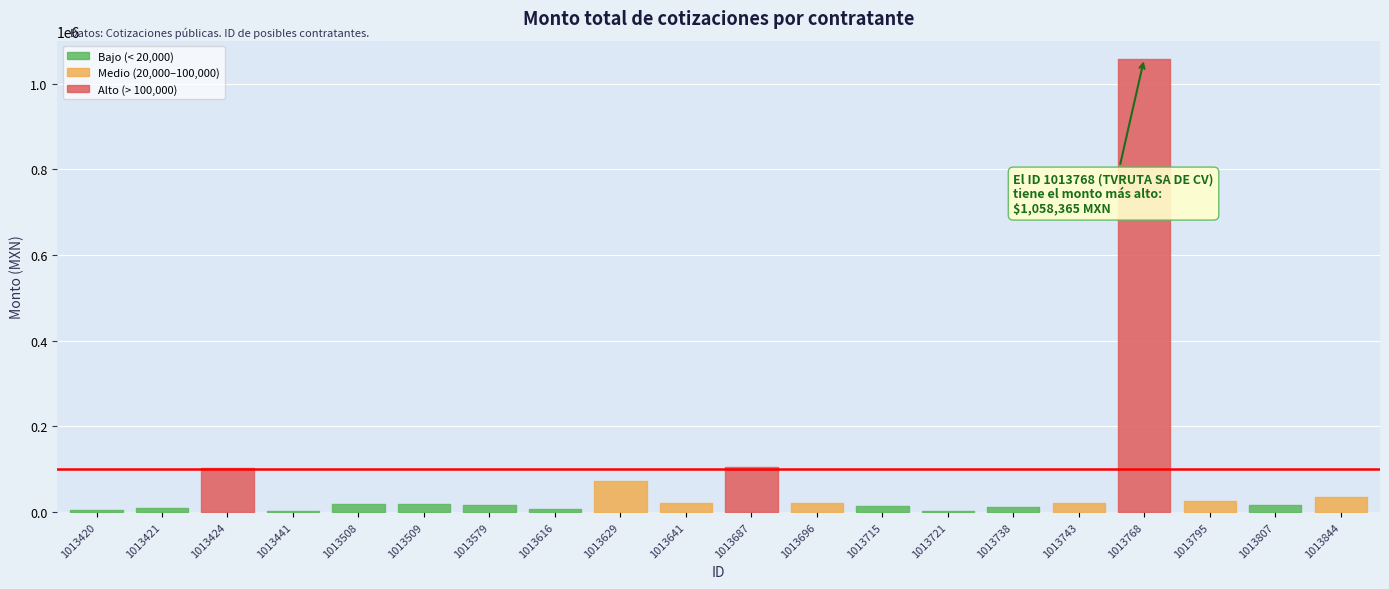

Read the value at 1013743.

20546.5